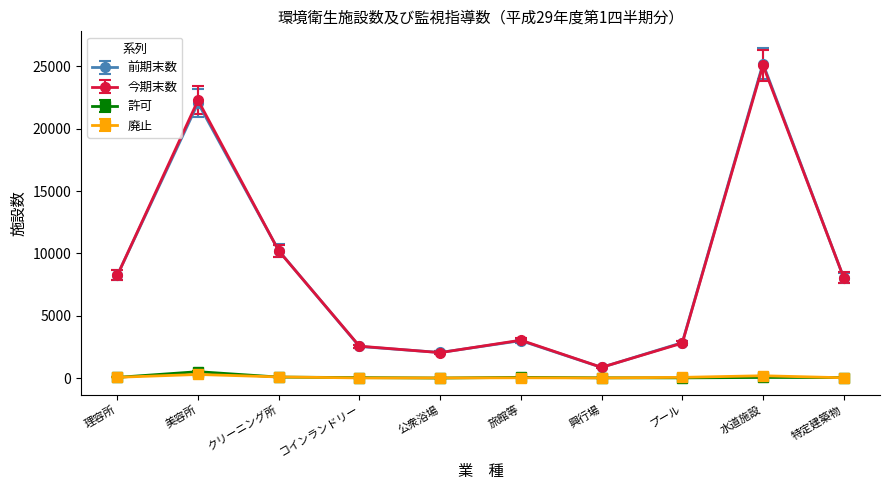

At which category does 前期末数 reach its first local peak?

美容所